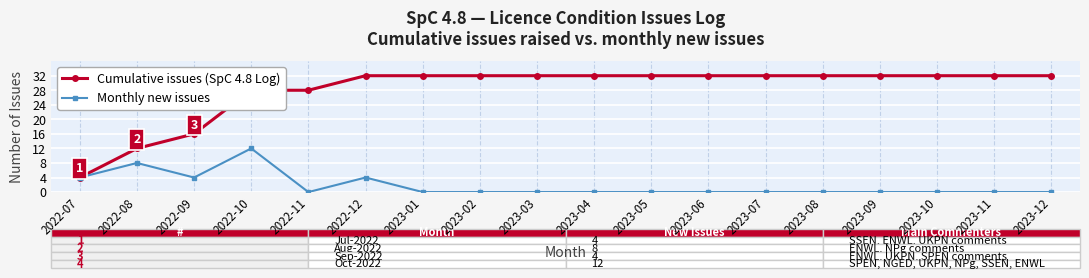

What is the highest value of the Cumulative issues (SpC 4.8 Log) series?

32